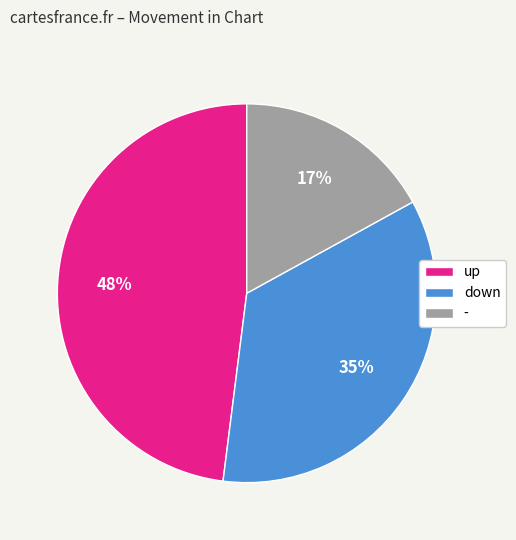

True or false: up accounts for 48% of the total.

True